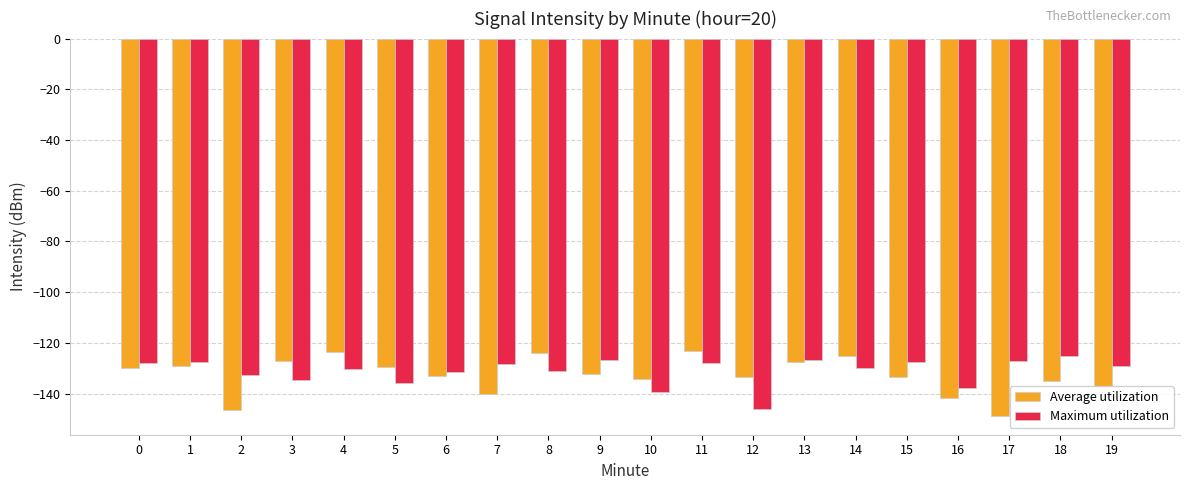

What is the highest value of the Maximum utilization series?

-125.2